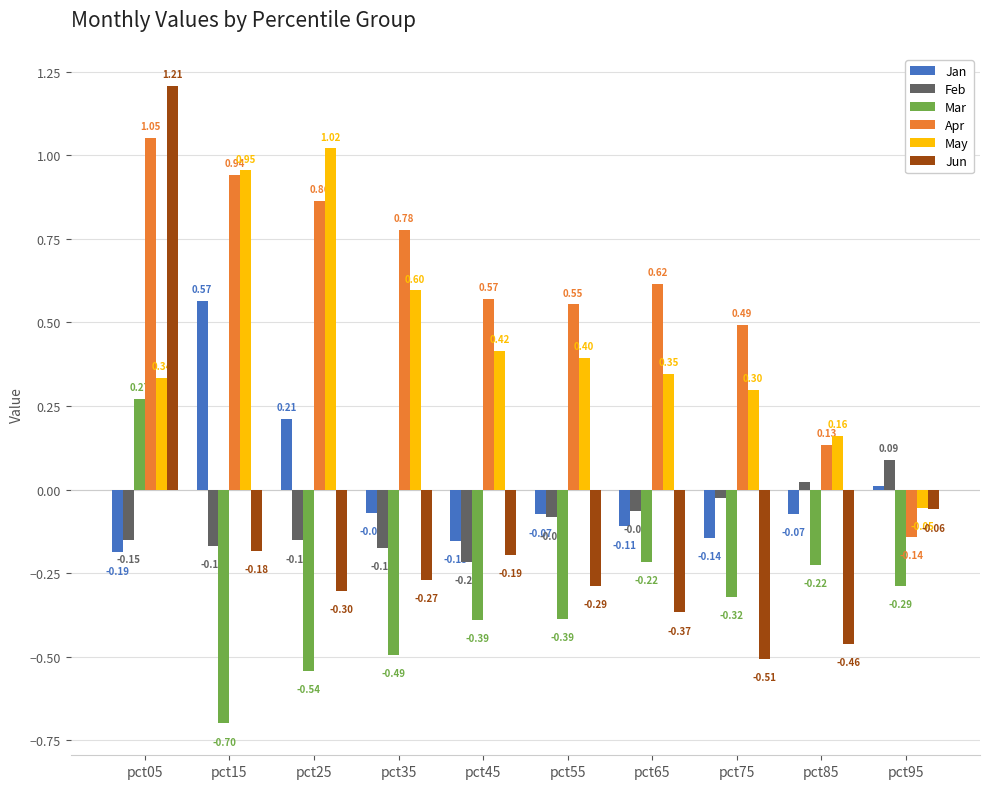

How many data points in Feb are above 0?

2